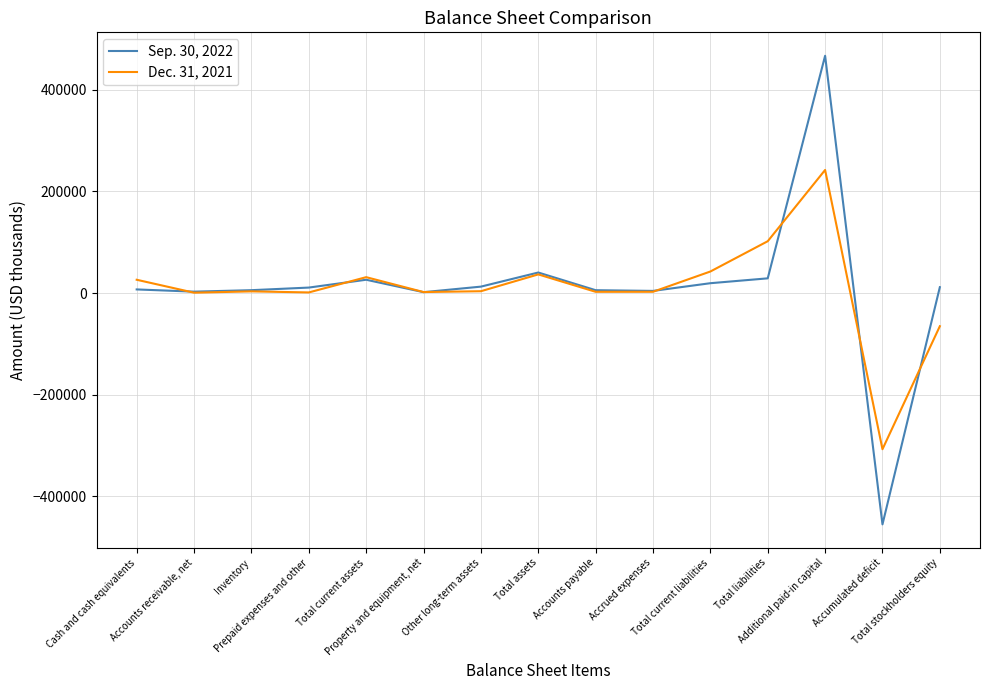

Which series has the largest range (max minus min)?

Sep. 30, 2022